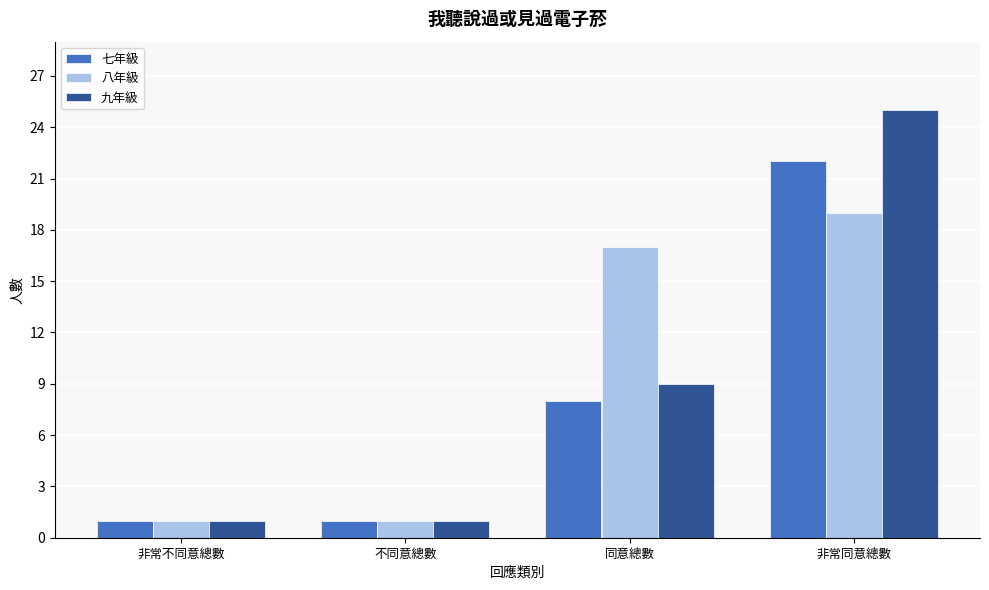

Reading right to left, transcribe all the data shown in this chart.

七年級: 非常同意總數=22	同意總數=8	不同意總數=1	非常不同意總數=1
八年級: 非常同意總數=19	同意總數=17	不同意總數=1	非常不同意總數=1
九年級: 非常同意總數=25	同意總數=9	不同意總數=1	非常不同意總數=1